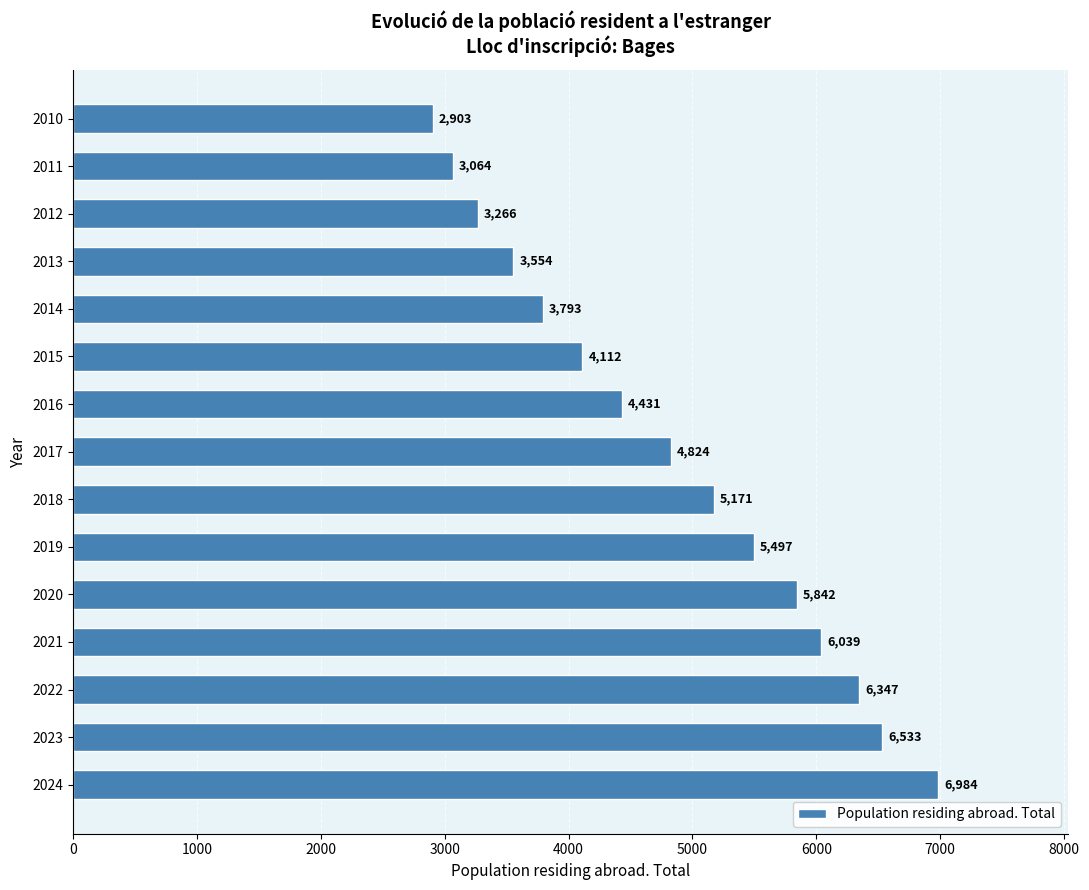

What is the smallest value displayed?

2903